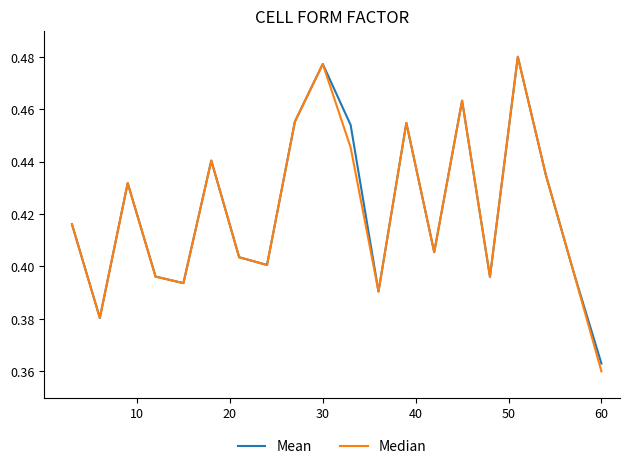

What are all the series names shown in the legend?

Mean, Median